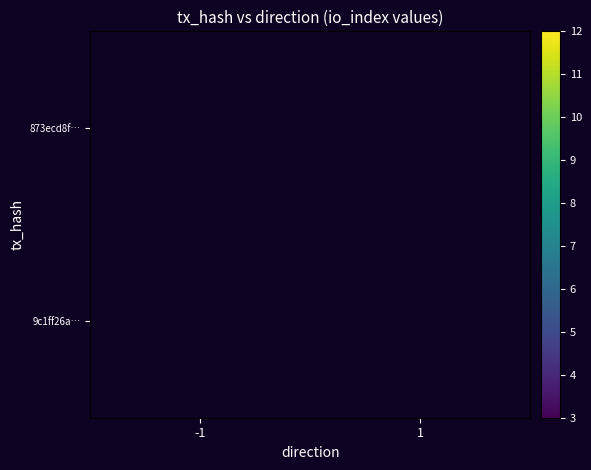

What is the smallest value displayed?

3.0